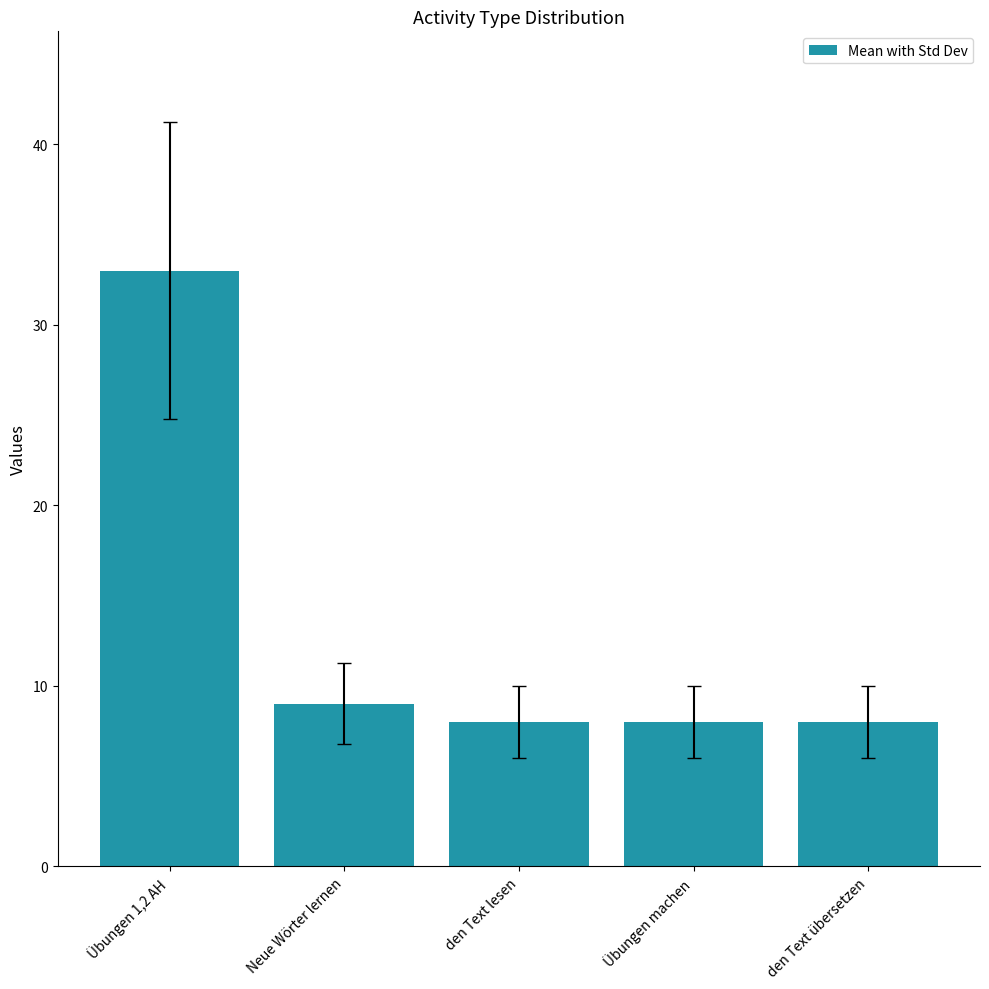

Are the bars horizontal?

No